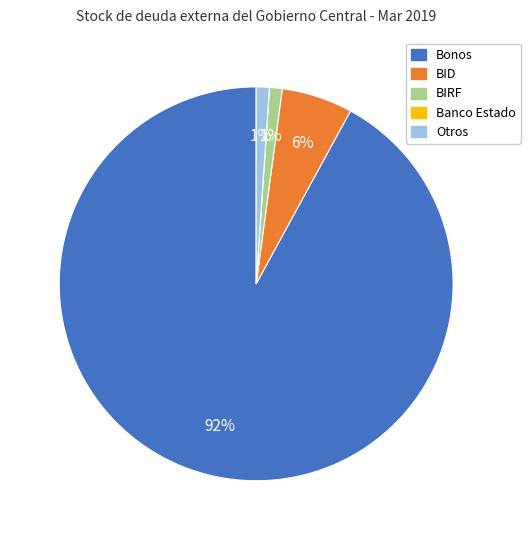

What is the ratio of the value at BIRF to the value at Otros?

1.0